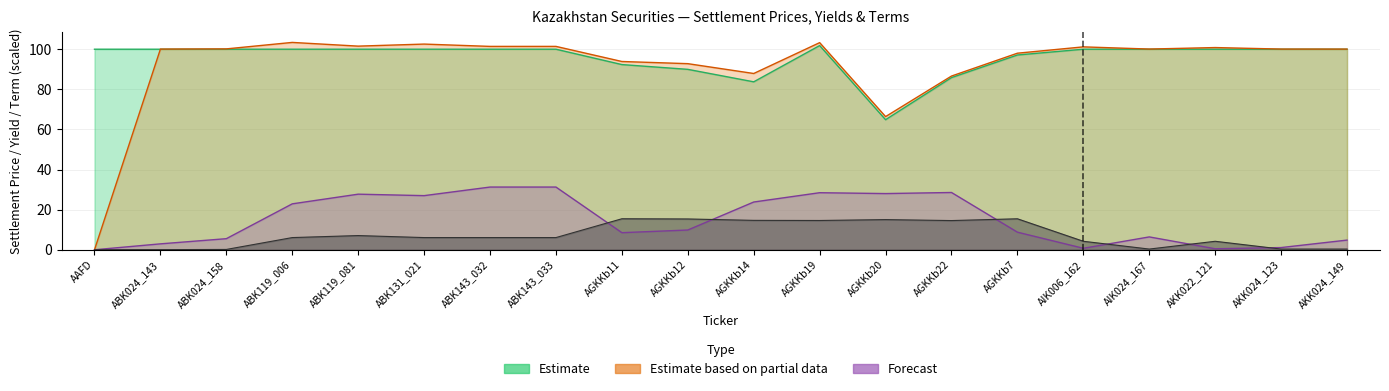

How many interior local valleys does the term series have?

5